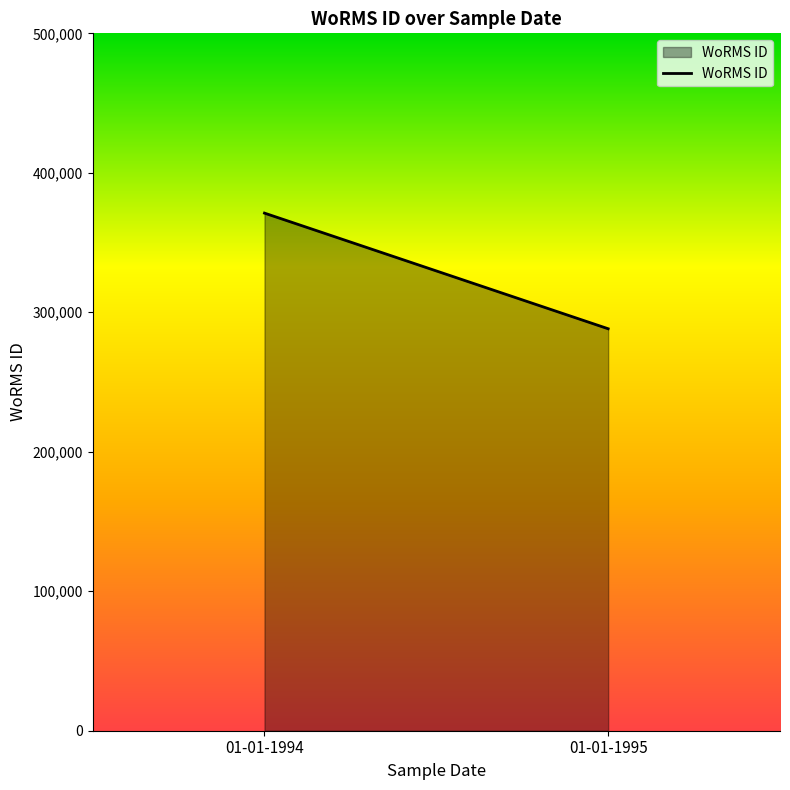

List the labels in order of value, smallest first.

01-01-1995, 01-01-1994